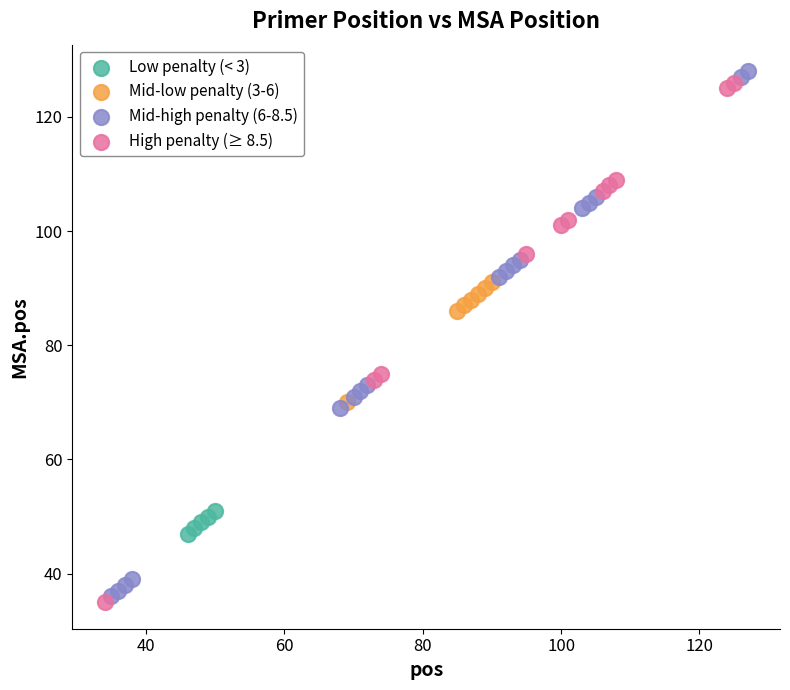

Which series has the largest Y range (max minus min)?

Mid-high penalty (6-8.5)